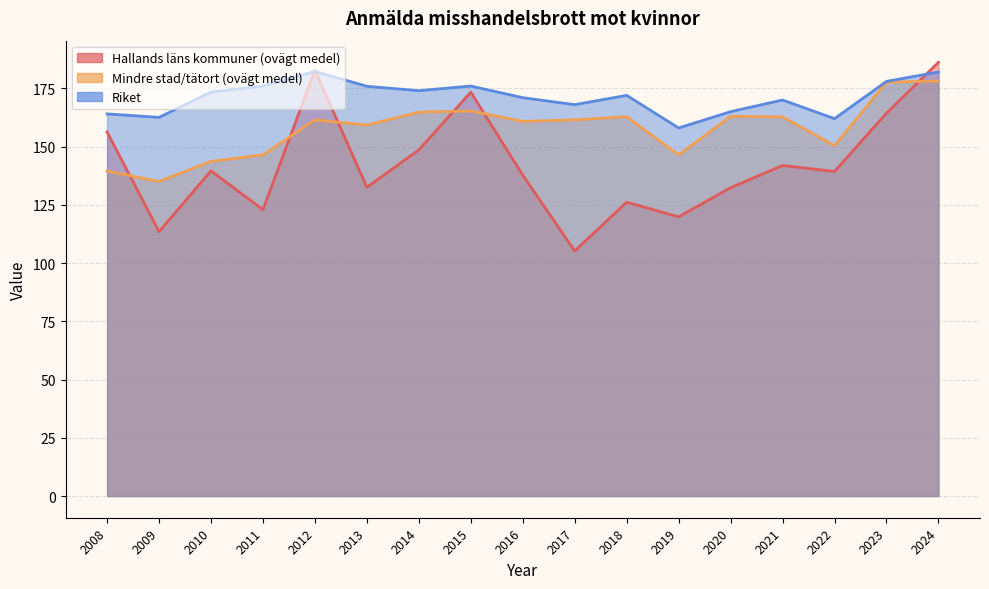

What is the approximate value of Hallands läns kommuner (ovägt medel) at 2019?

119.8